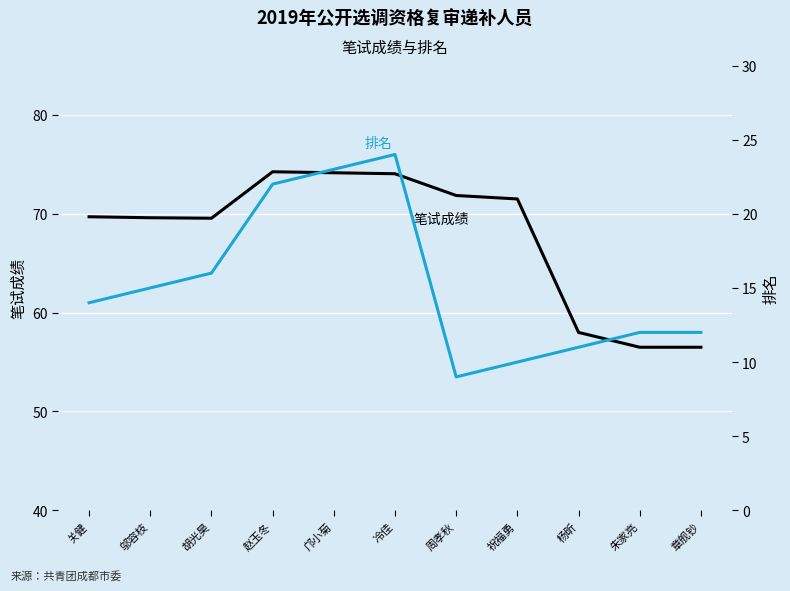

What is the value of the 排名 point at the 1st from the left?

14.0